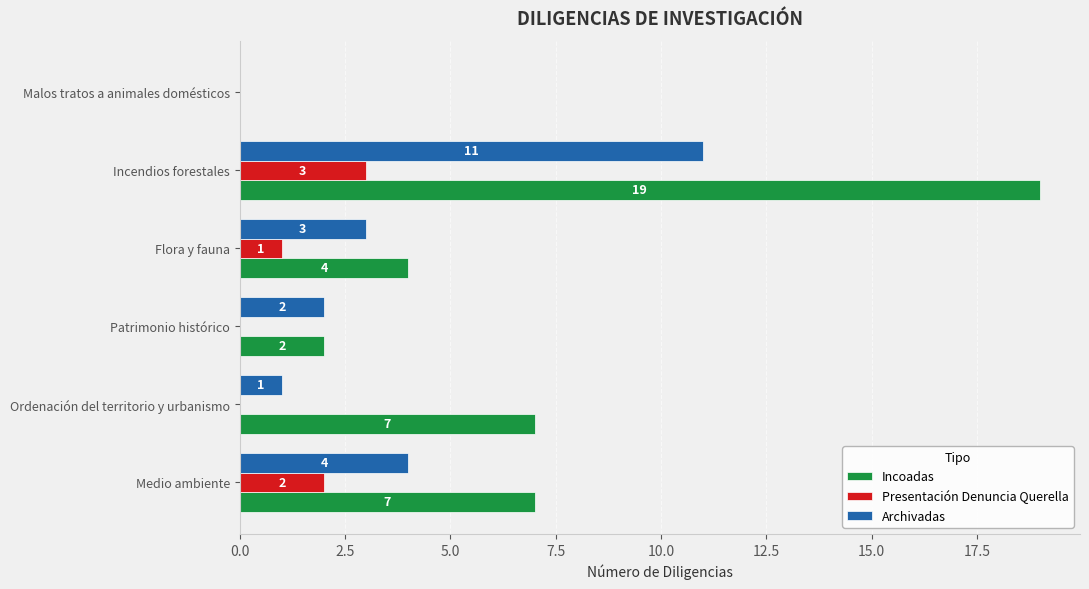

Between Ordenación del territorio y urbanismo and Patrimonio histórico, which series saw the biggest shift?

Incoadas